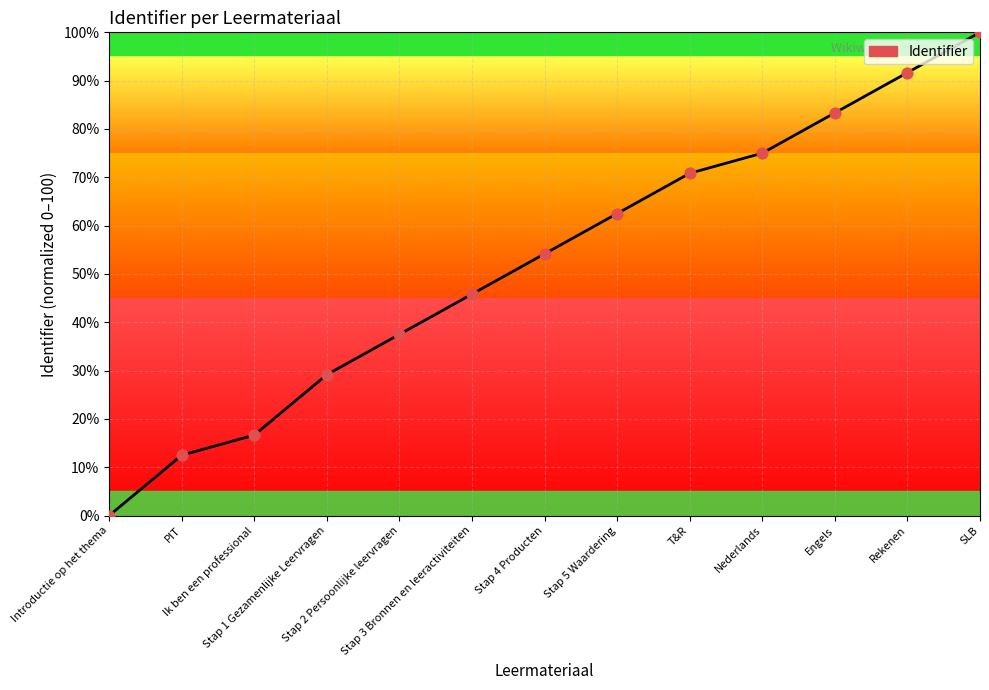

What is the ratio of the value at SLB to the value at Stap 2 Persoonlijke leervragen?

2.7